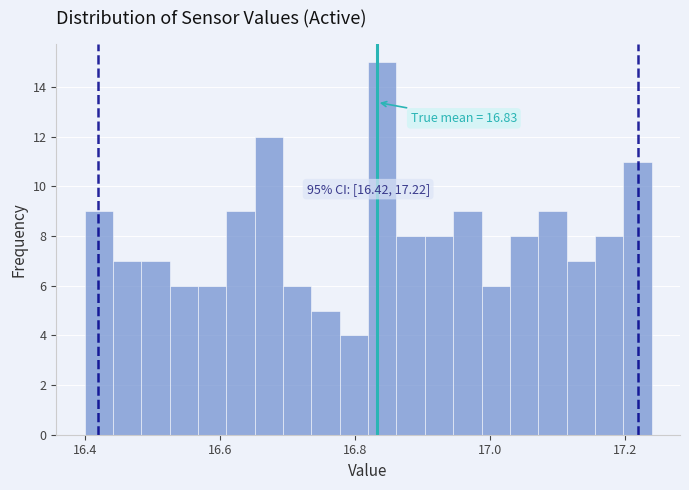

Around what value on the x-axis is the tallest bar? Give the approximate position of its centre, as read against the axis.

16.84